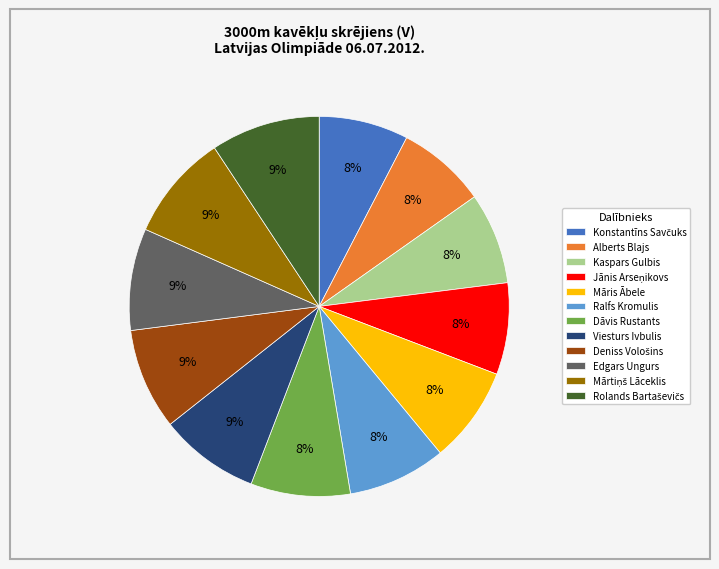

How many slices are in this pie chart?

12